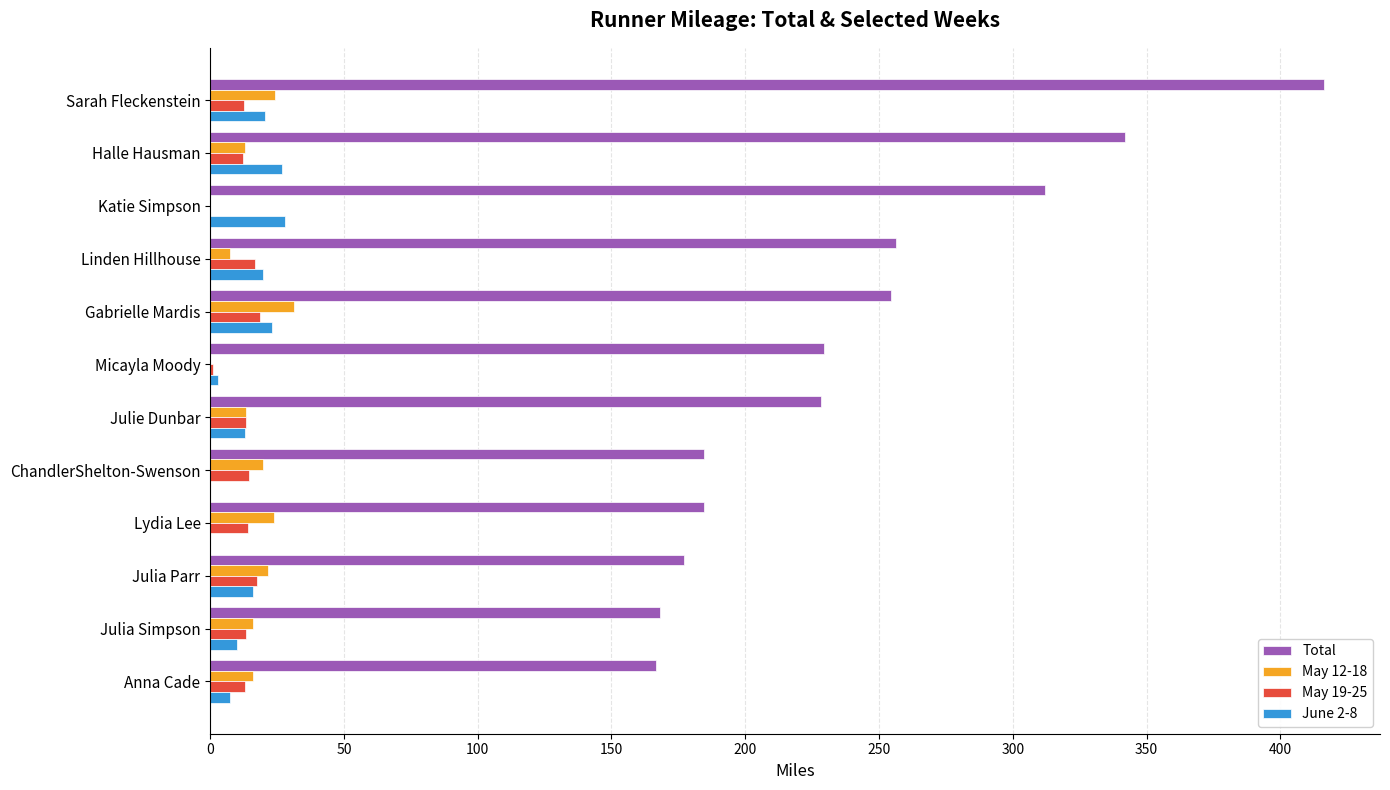

What is the highest value of the June 2-8 series?

28.0